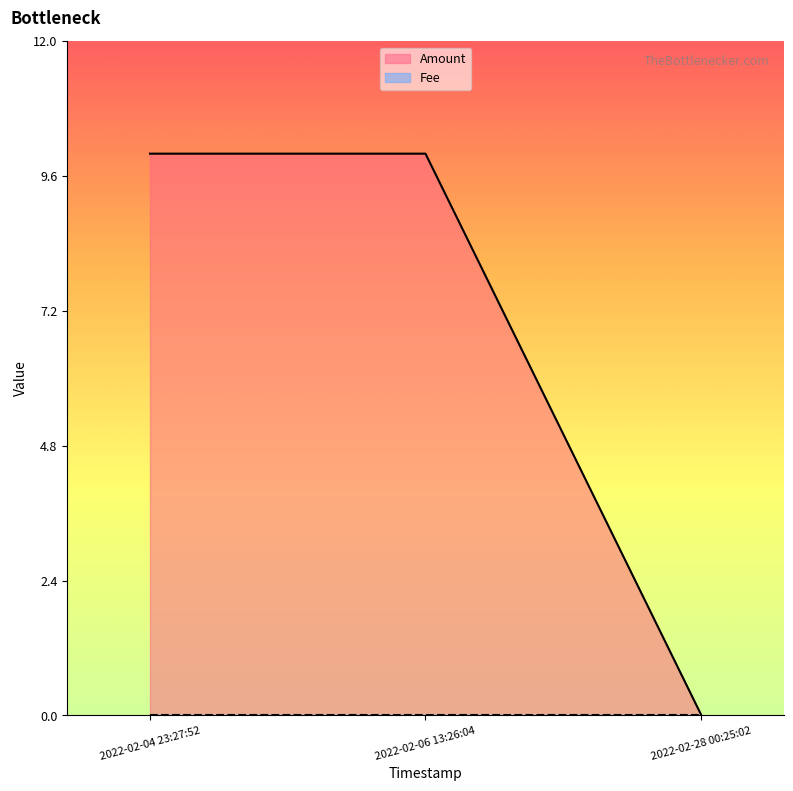

List the labels in order of value, largest first.

2022-02-04 23:27:52, 2022-02-06 13:26:04, 2022-02-28 00:25:02